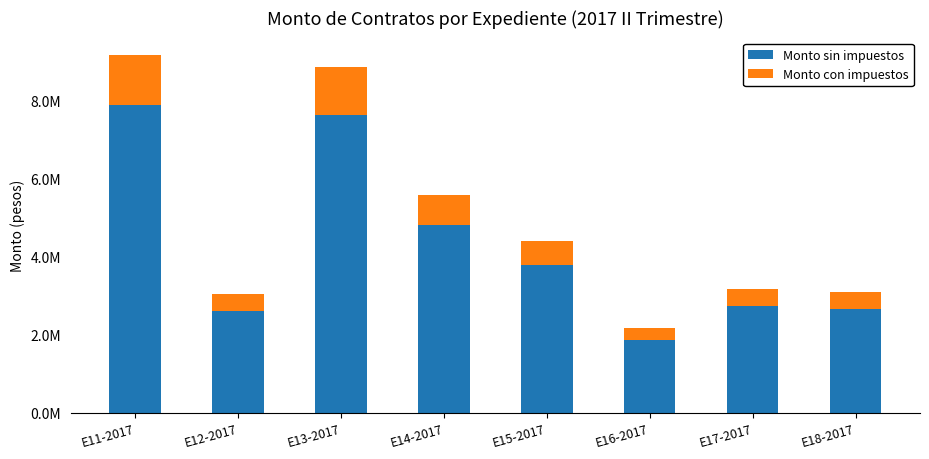

Which series has the widest spread of values?

Monto sin impuestos